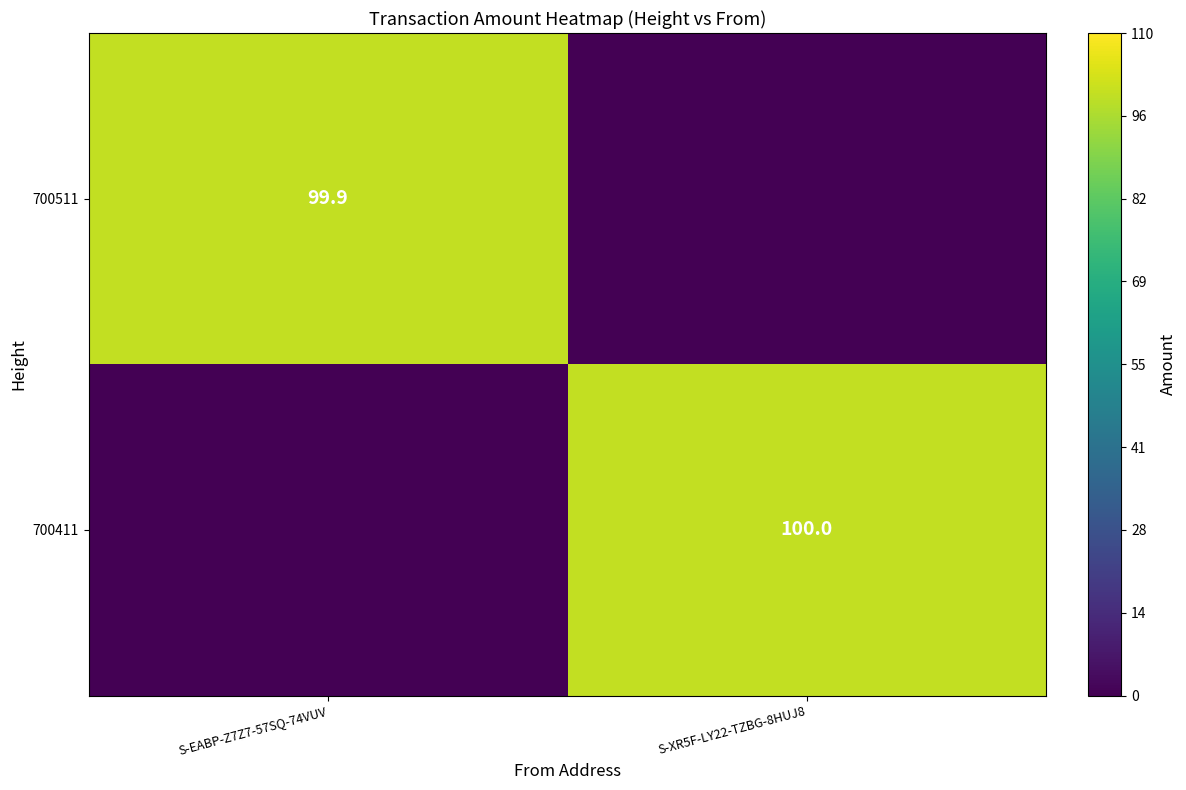

Is the value of 700511 at S-EABP-Z7Z7-57SQ-74VUV greater than the value of 700411 at S-XR5F-LY22-TZBG-8HUJ8?

No